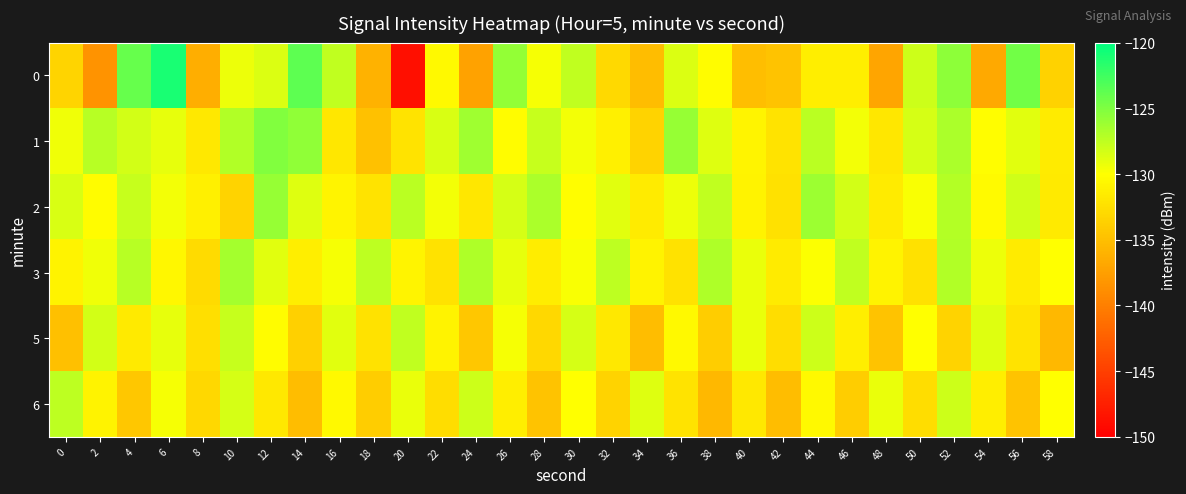

How many distinct data groups are displayed?

6